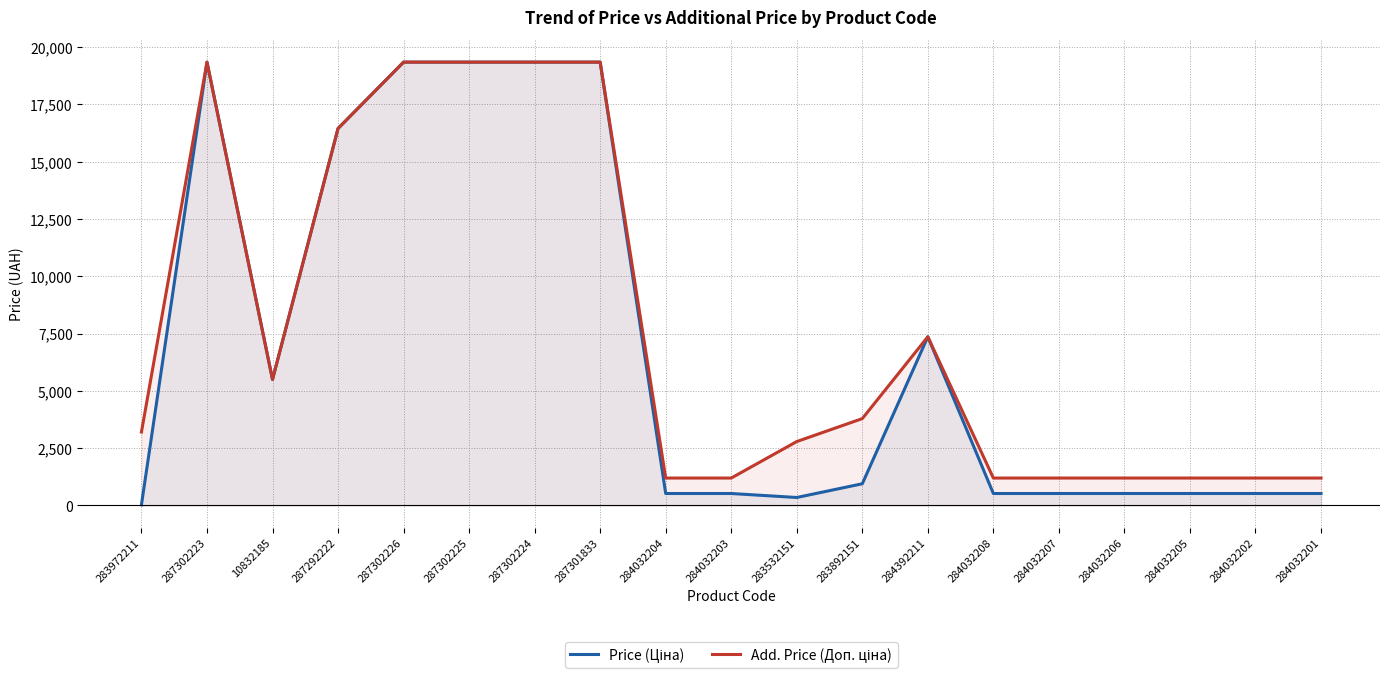

What are all the series names shown in the legend?

Price (Ціна), Add. Price (Доп. ціна)